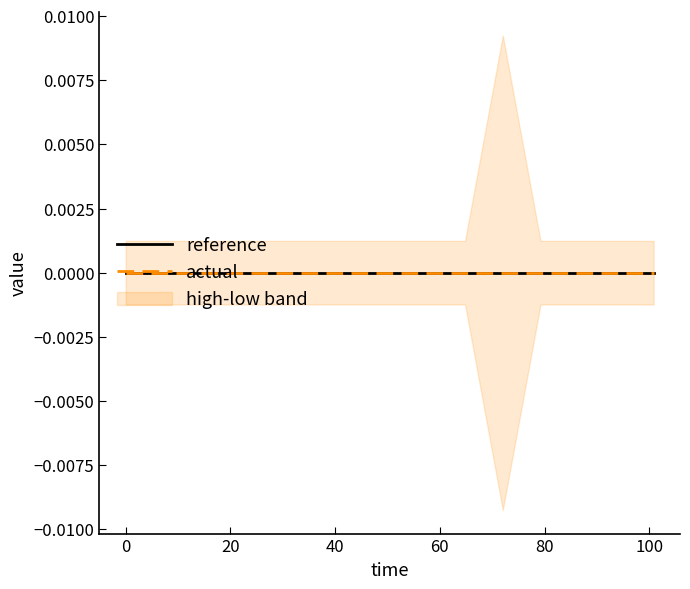

Between 5 and 13, which is larger?

5